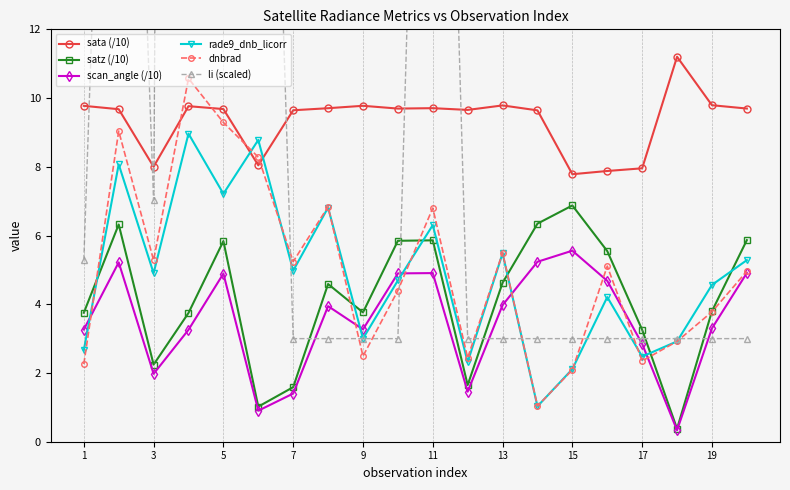

What is the greatest value displayed?

142.2